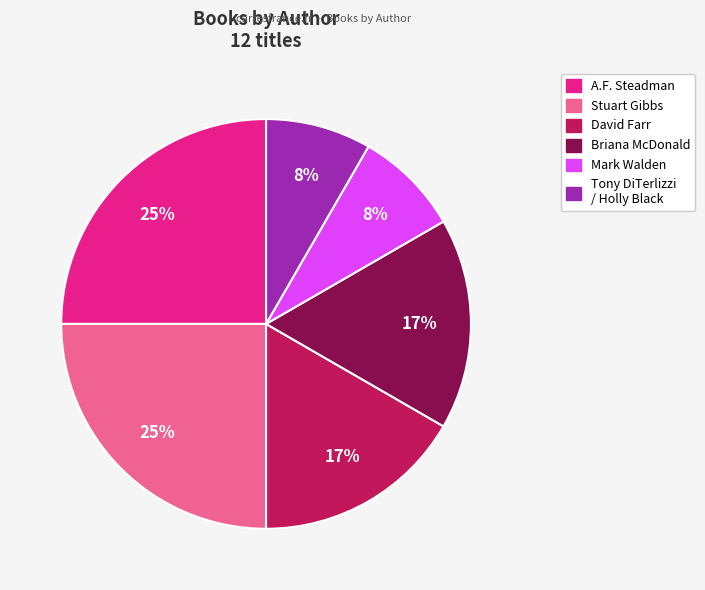

Does any single category account for the majority?

No